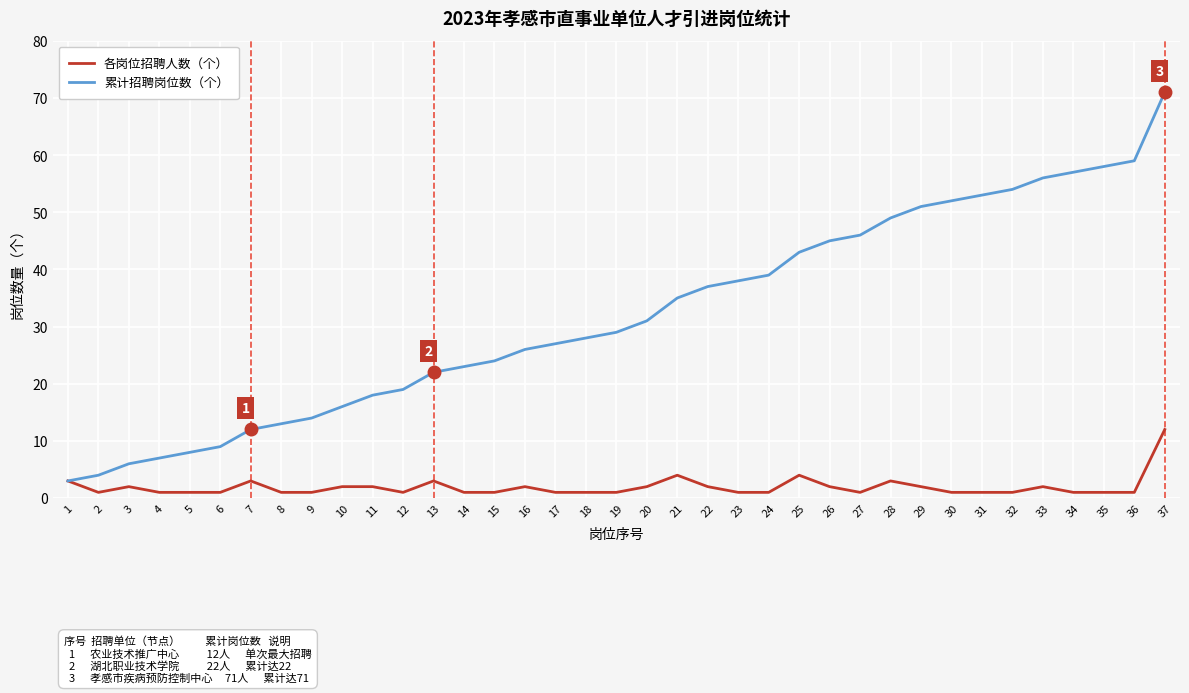

The 累计招聘岗位数（个） series shows 58 at 35. True or false?

True